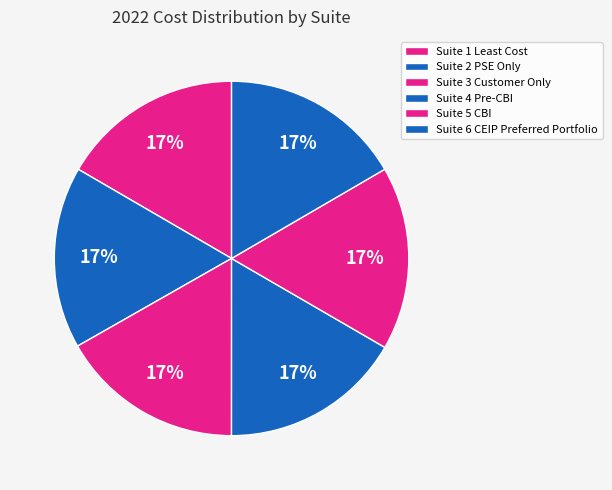

Count the number of slices in the pie.

6